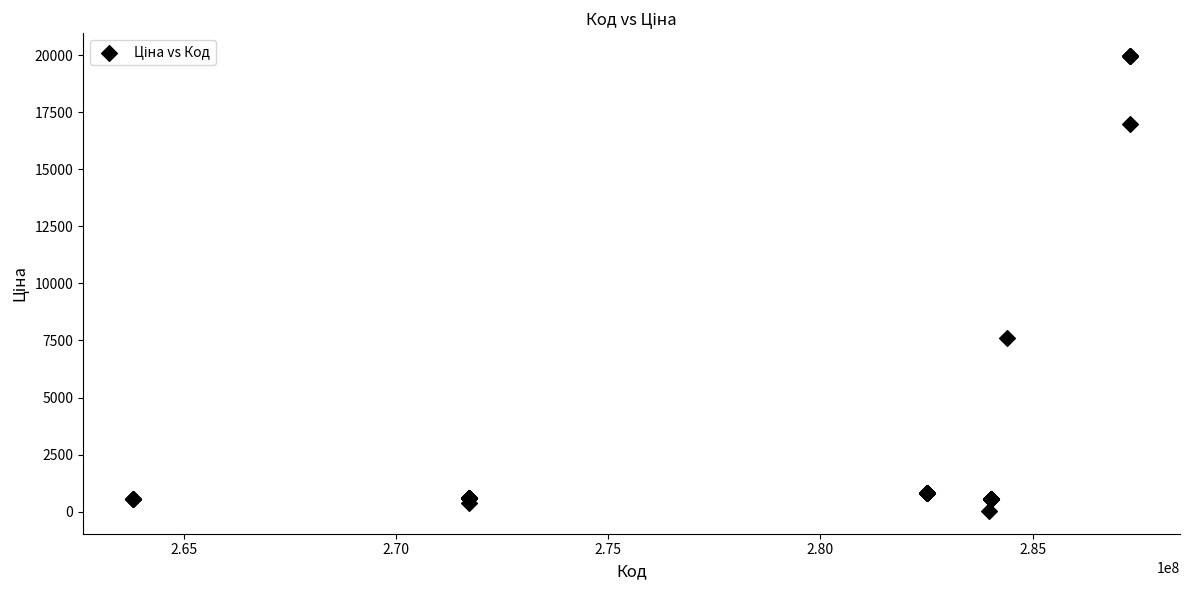

What Y value in the scatter plot is closest to 9998?

7596.5